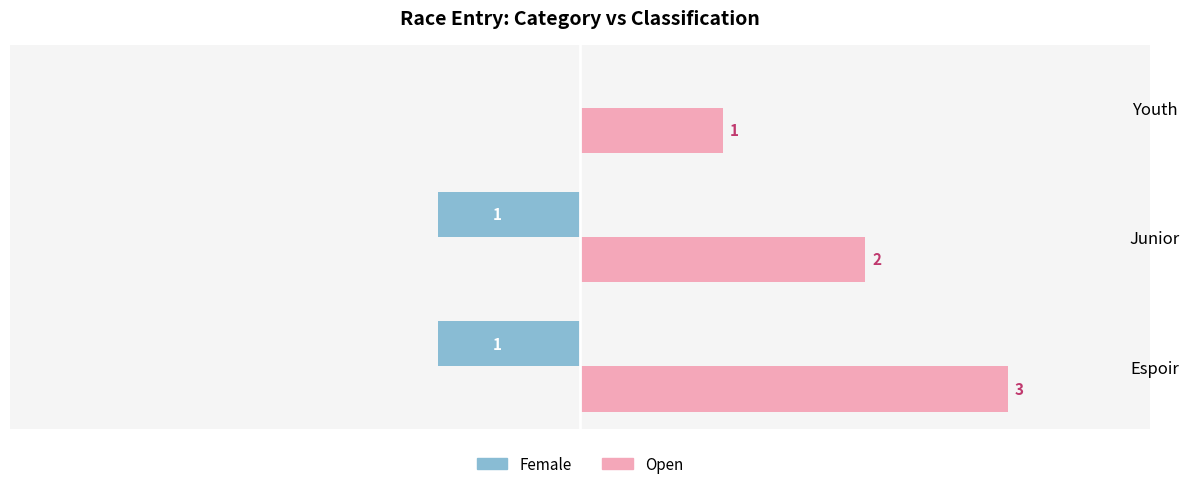

Between Espoir and Youth, which series saw the biggest shift?

Open